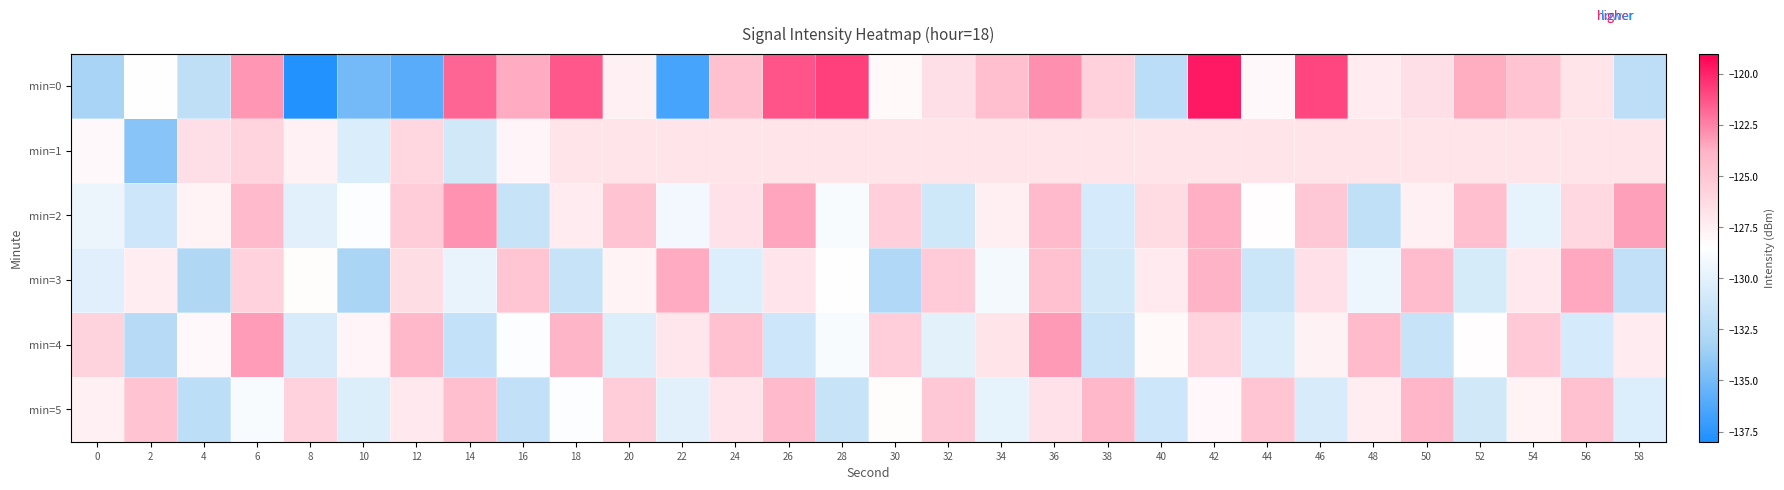

At 50, list the series in order from smallest to largest.

min=4, min=2, min=1, min=0, min=3, min=5